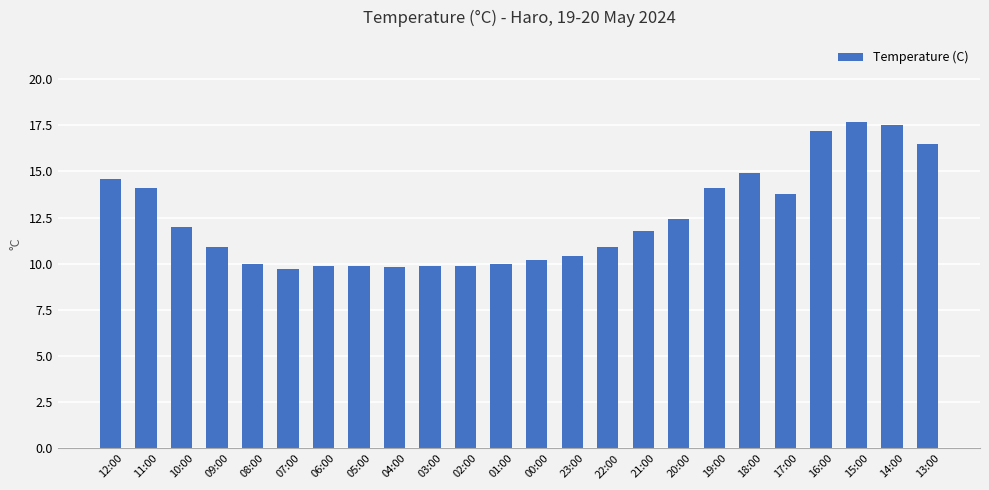

True or false: the data shows 3.6 at 09:00.

False